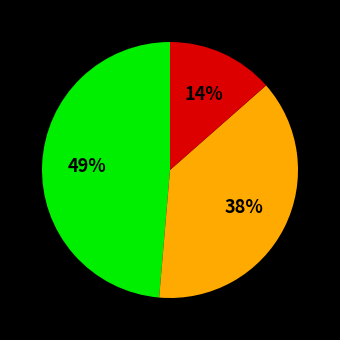

To the nearest percent, what is the average slice percentage?

33%